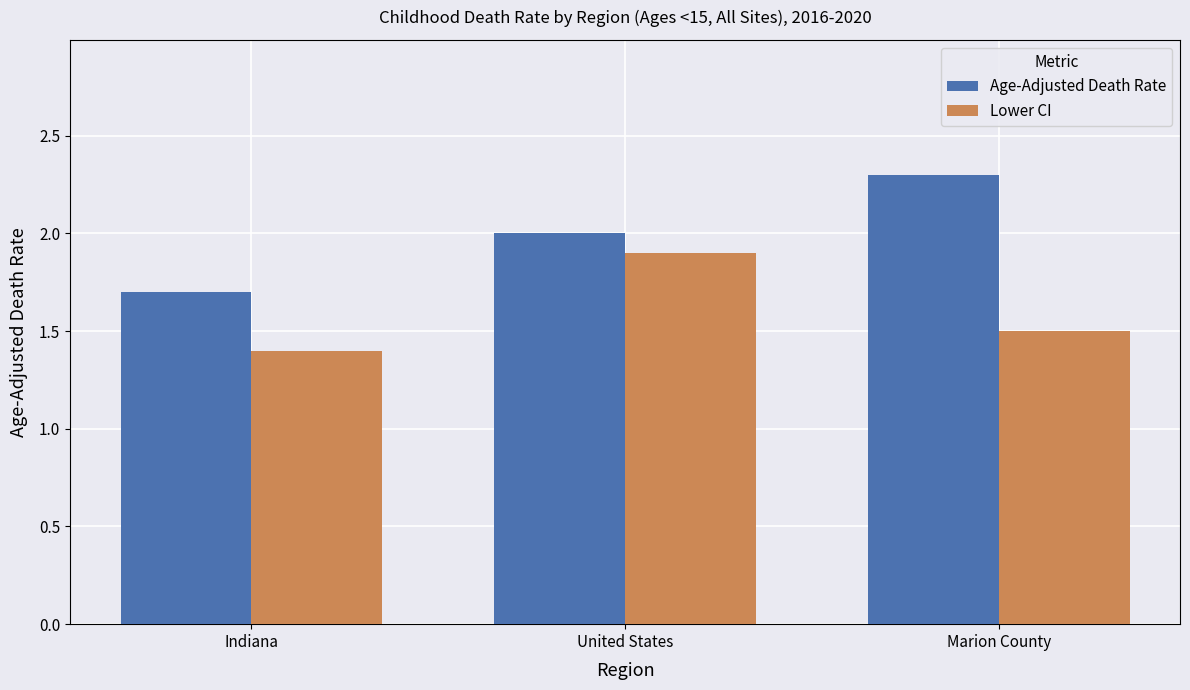

What is the total value across all series at Indiana?

3.1